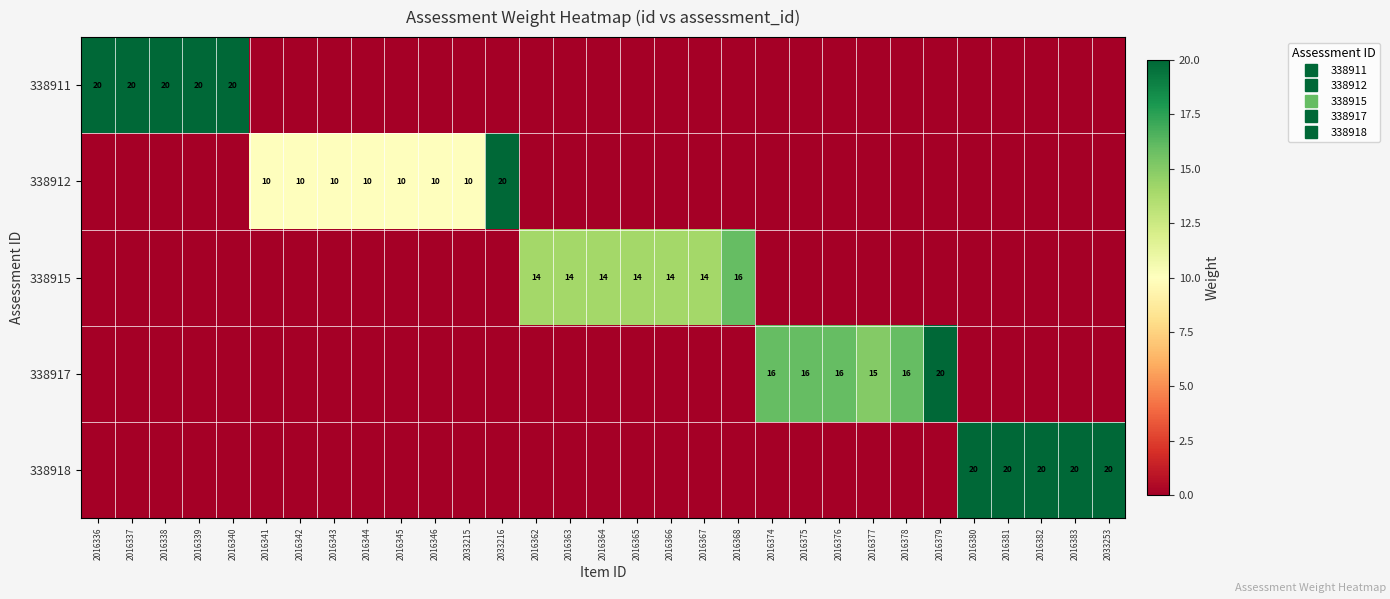

Between 2016366 and 2016383, which is larger?

2016366